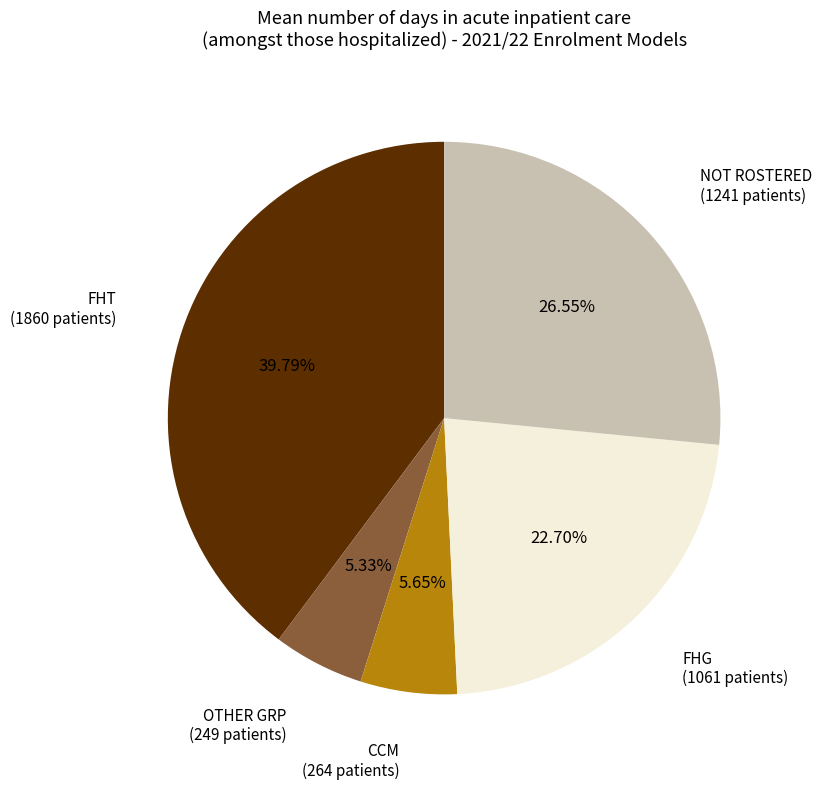

Does any single category account for the majority?

No